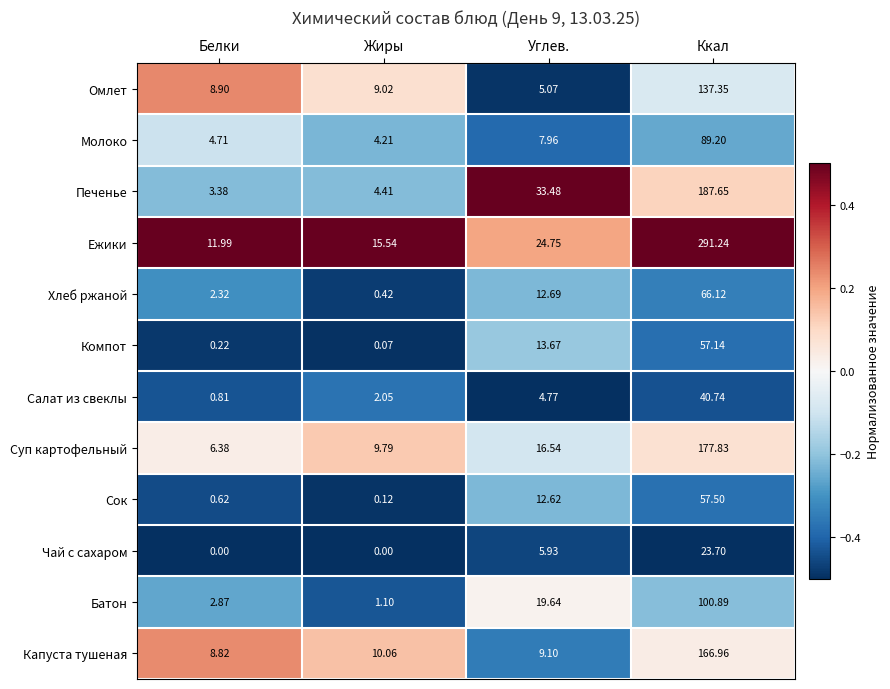

Which series changed the most between Белки and Углев.?

Печенье